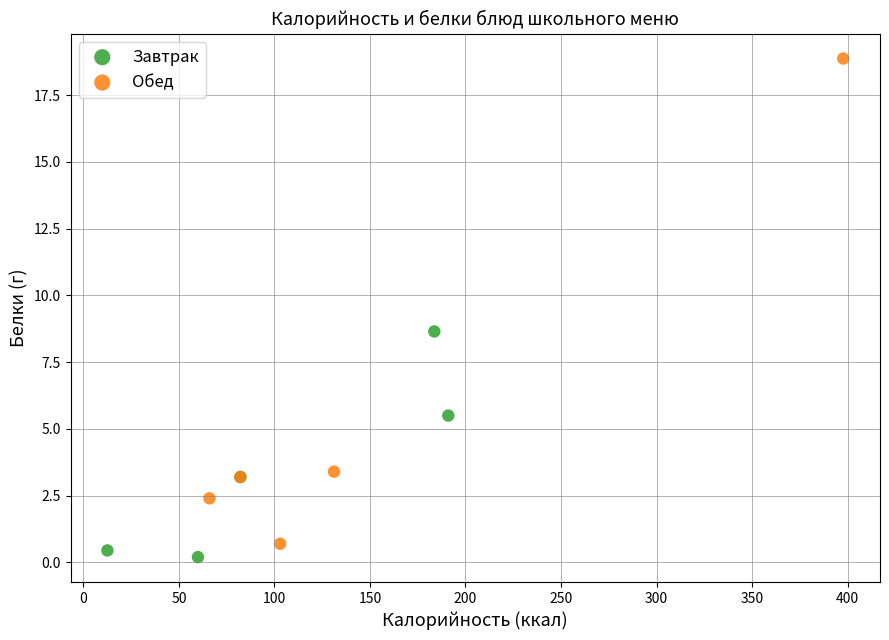

Which series has the widest spread of Y values?

Обед